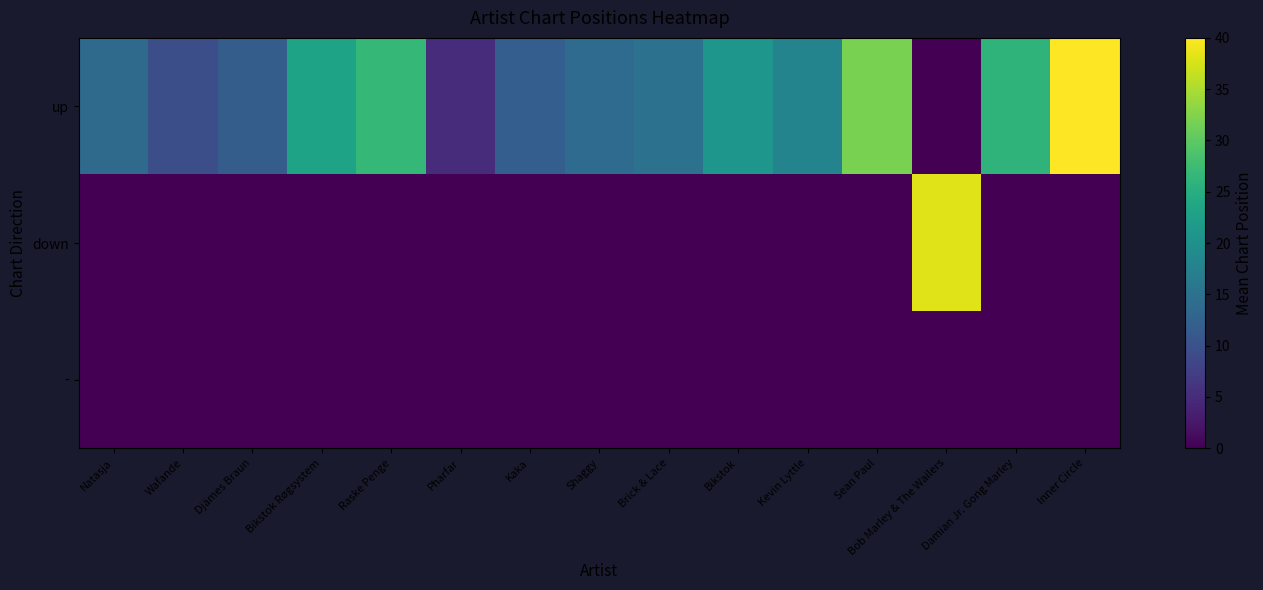

Reading left to right, list all the values displayed in this chart.

up: Natasja=13.9	Wafande=9.7	Djämes Braun=11.8	Bikstok Røgsystem=23.2	Raske Penge=26.7	Pharfar=5.0	Kaka=12.0	Shaggy=14.0	Brick & Lace=15.0	Bikstok=21.0	Kevin Lyttle=18.0	Sean Paul=32.0	Bob Marley & The Wailers=0.0	Damian Jr. Gong Marley=26.0	Inner Circle=40.0
down: Natasja=0.0	Wafande=0.0	Djämes Braun=0.0	Bikstok Røgsystem=0.0	Raske Penge=0.0	Pharfar=0.0	Kaka=0.0	Shaggy=0.0	Brick & Lace=0.0	Bikstok=0.0	Kevin Lyttle=0.0	Sean Paul=0.0	Bob Marley & The Wailers=38.0	Damian Jr. Gong Marley=0.0	Inner Circle=0.0
-: Natasja=0.0	Wafande=0.0	Djämes Braun=0.0	Bikstok Røgsystem=0.0	Raske Penge=0.0	Pharfar=0.0	Kaka=0.0	Shaggy=0.0	Brick & Lace=0.0	Bikstok=0.0	Kevin Lyttle=0.0	Sean Paul=0.0	Bob Marley & The Wailers=0.0	Damian Jr. Gong Marley=0.0	Inner Circle=0.0